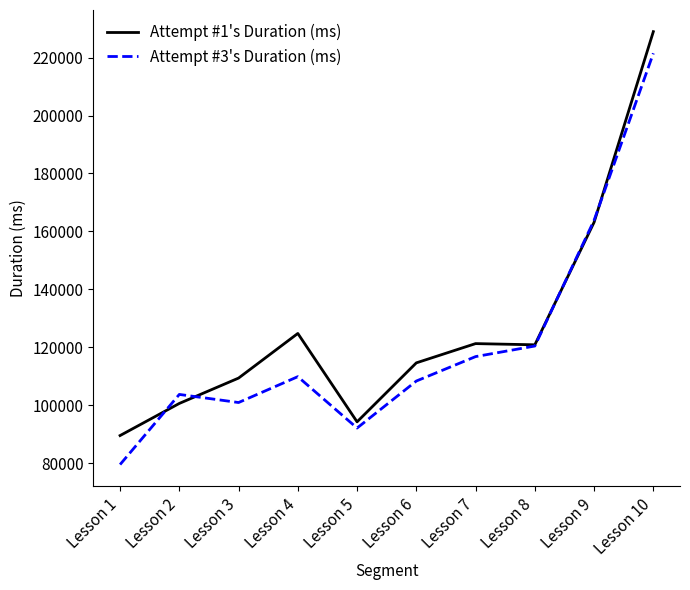

What is the difference between the second highest and second lowest values in the Attempt #3's Duration (ms) series?

71727